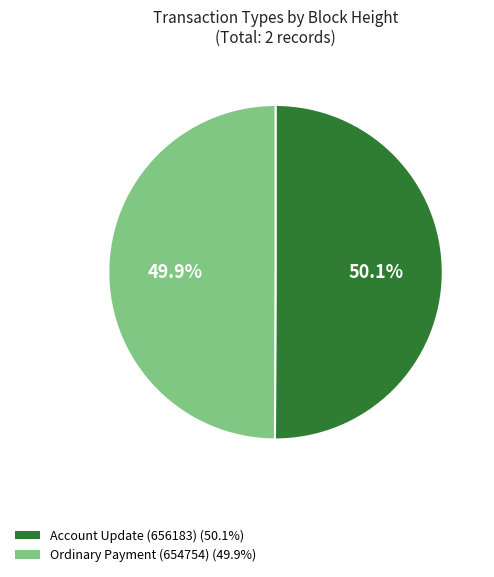

How much of the chart is everything except Ordinary Payment (654754) (49.9%)?

50.1%